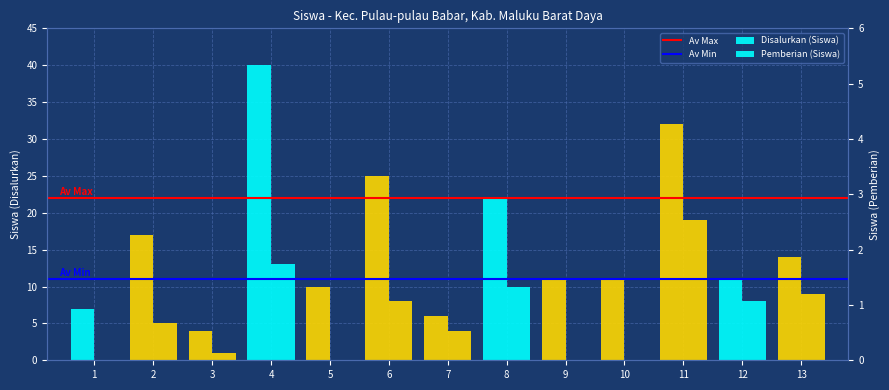

List the series in order of their peak value, lowest first.

Pemberian (Siswa), Disalurkan (Siswa)